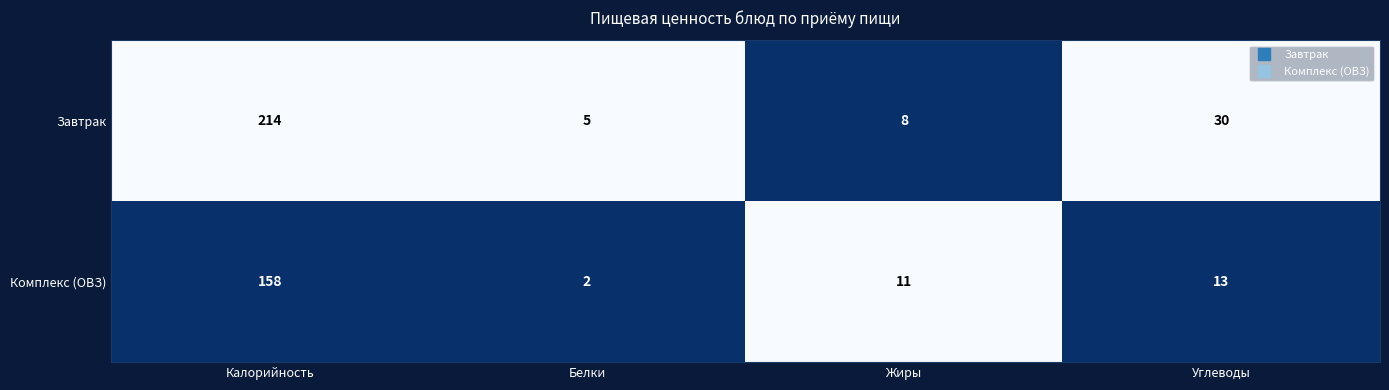

At which category is the sum across all series the highest?

Калорийность